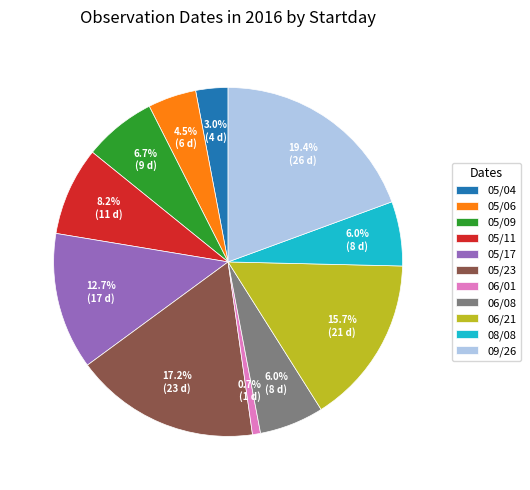

To the nearest percent, what is the difference between the largest and smallest slice percentages?

19%